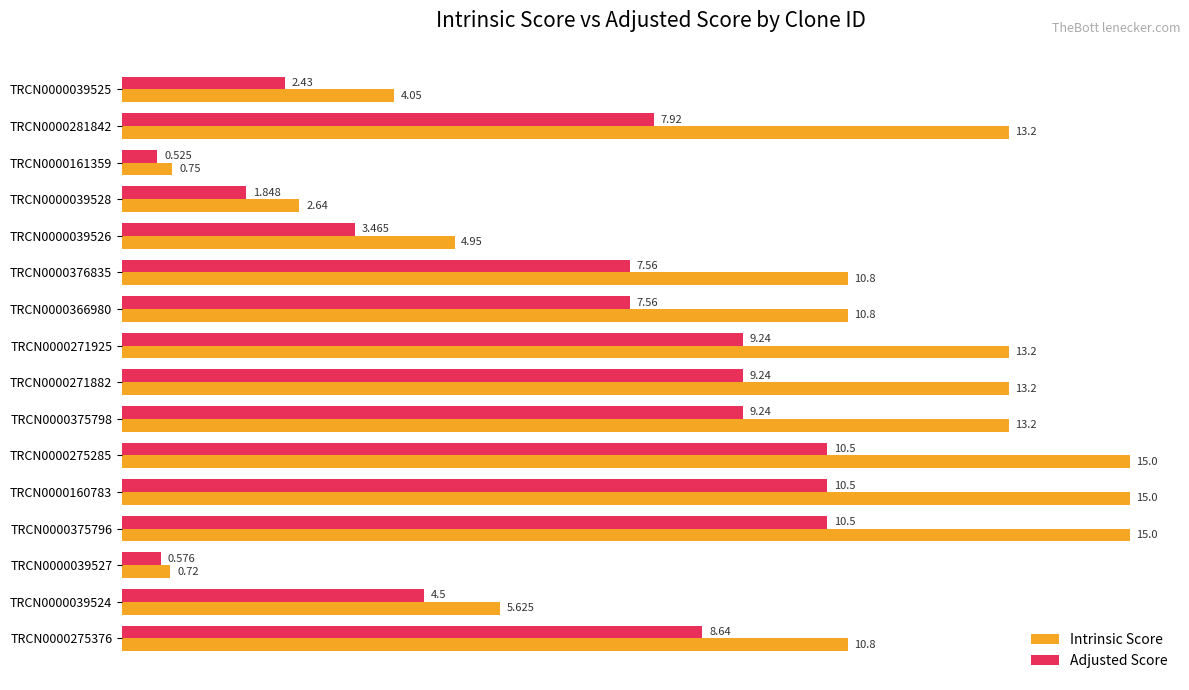

Which series has the widest spread of values?

Intrinsic Score